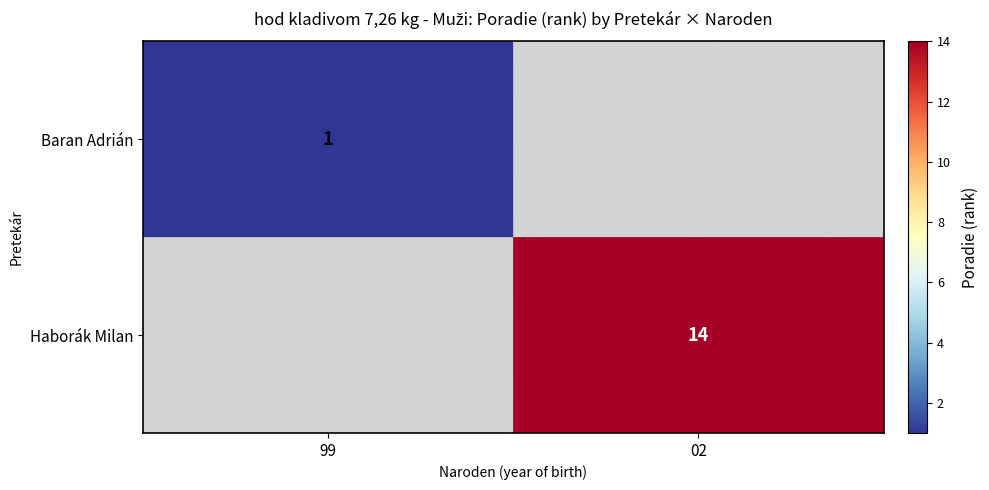

True or false: Baran Adrián has a value of 2 at 99.

False